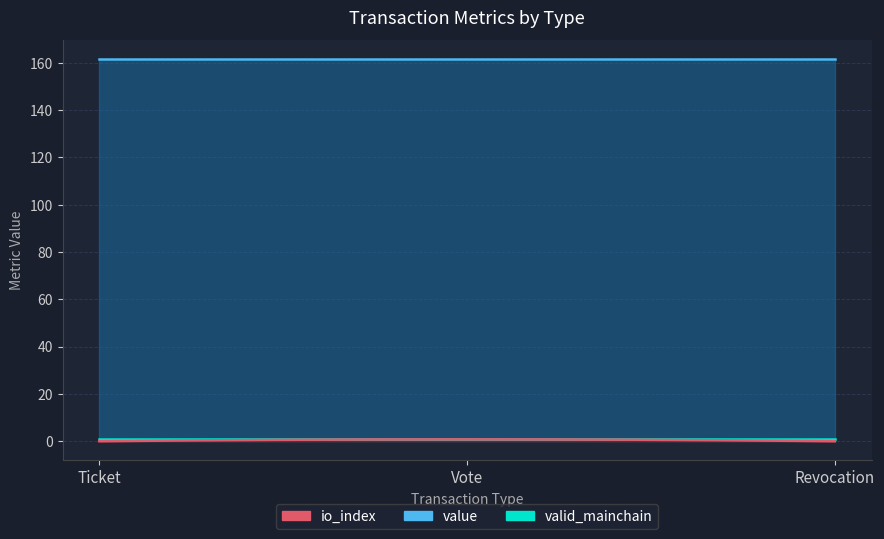

How many distinct data groups are displayed?

3